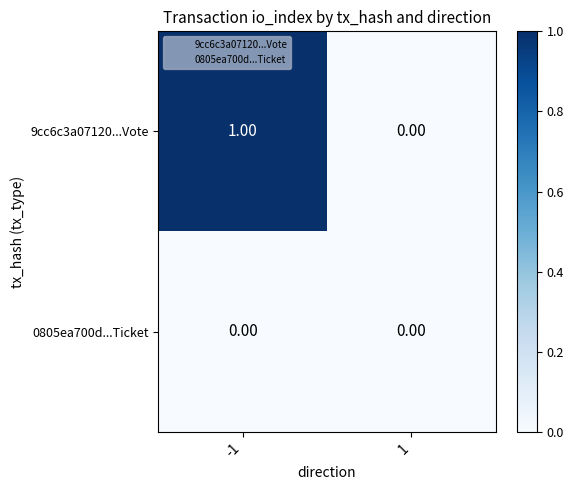

What is the spread (max minus min) of values at -1?

1